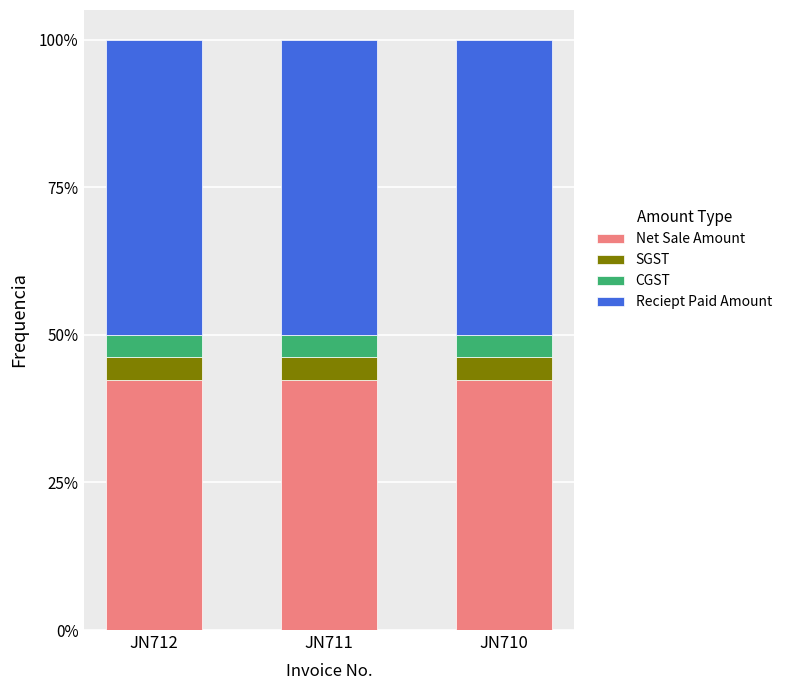

Is it true that Net Sale Amount equals 16.8 at JN710?

False